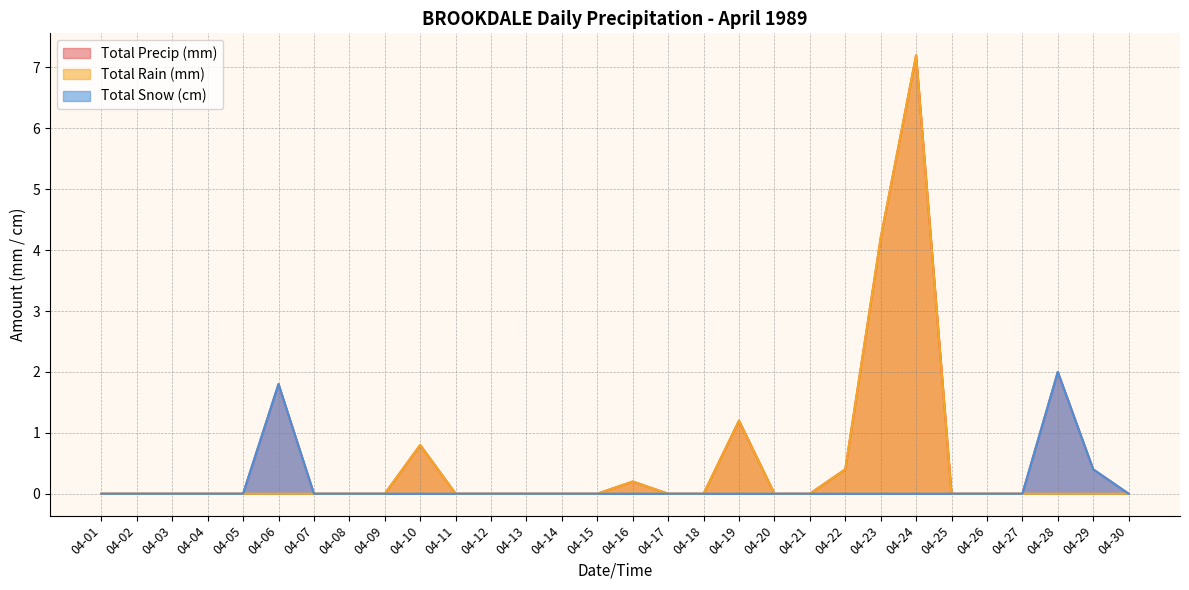

True or false: Total Snow (cm) and Total Precip (mm) intersect in this chart.

False